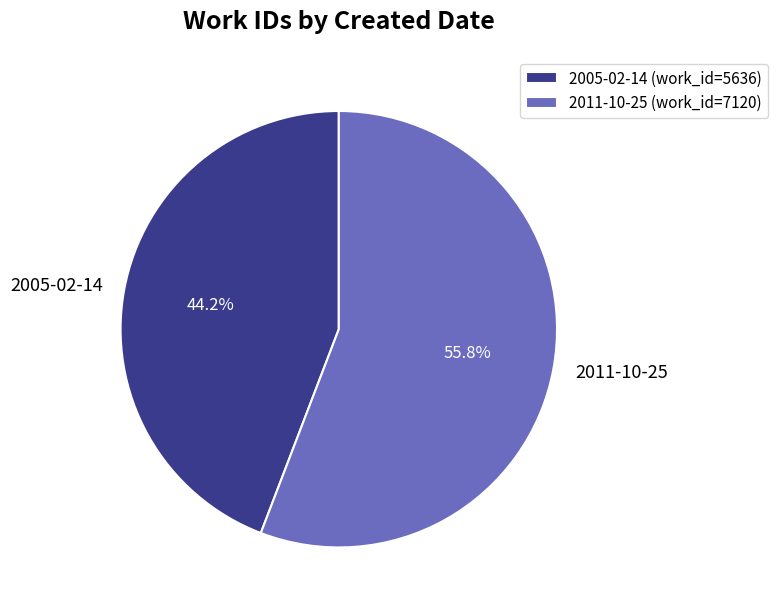

What is the largest slice in the pie chart?

2011-10-25